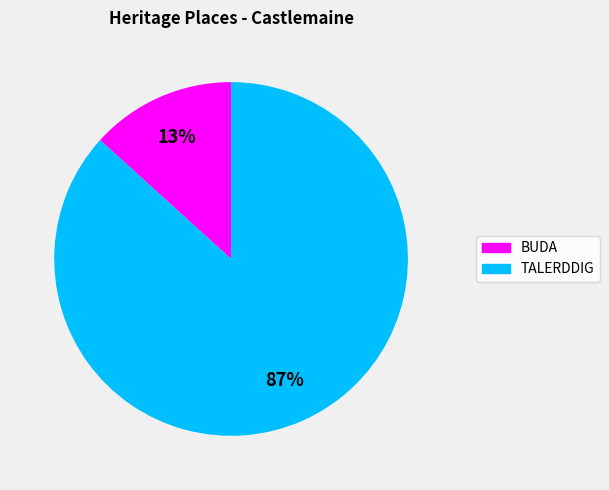

Is the sum of BUDA and TALERDDIG greater than half?

Yes